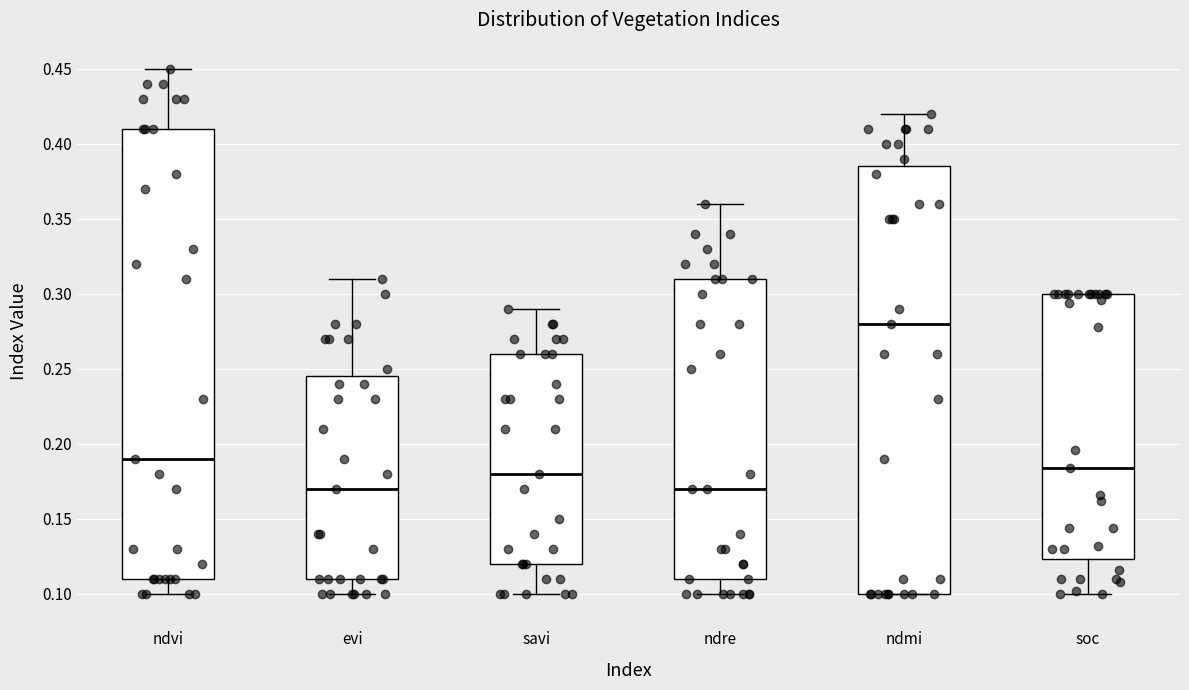

Comparing the boxes themselves (not the whiskers), which one is the tallest?

ndvi